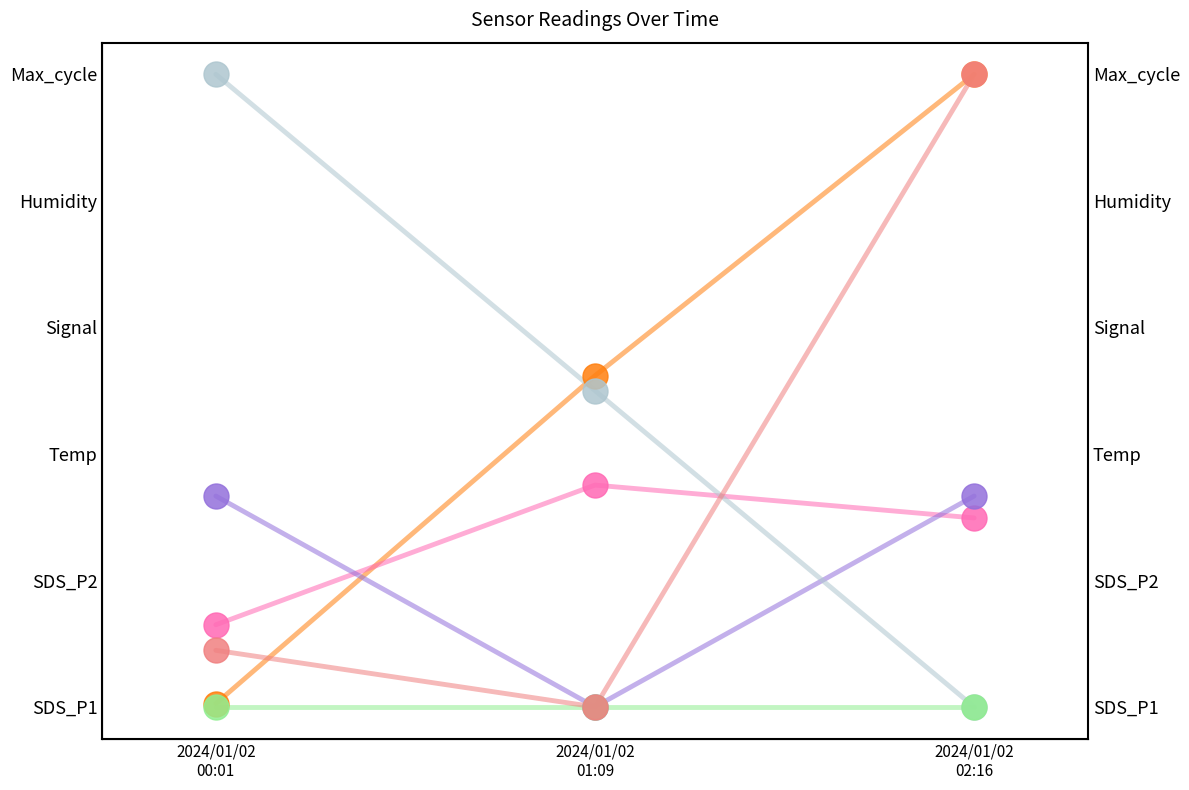

At which category is the sum across all series the highest?

2024/01/02
02:16